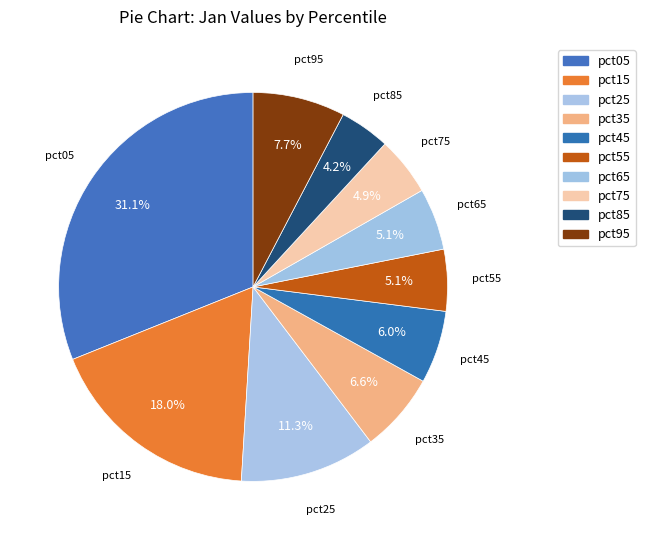

True or false: pct95 accounts for 1% of the total.

False